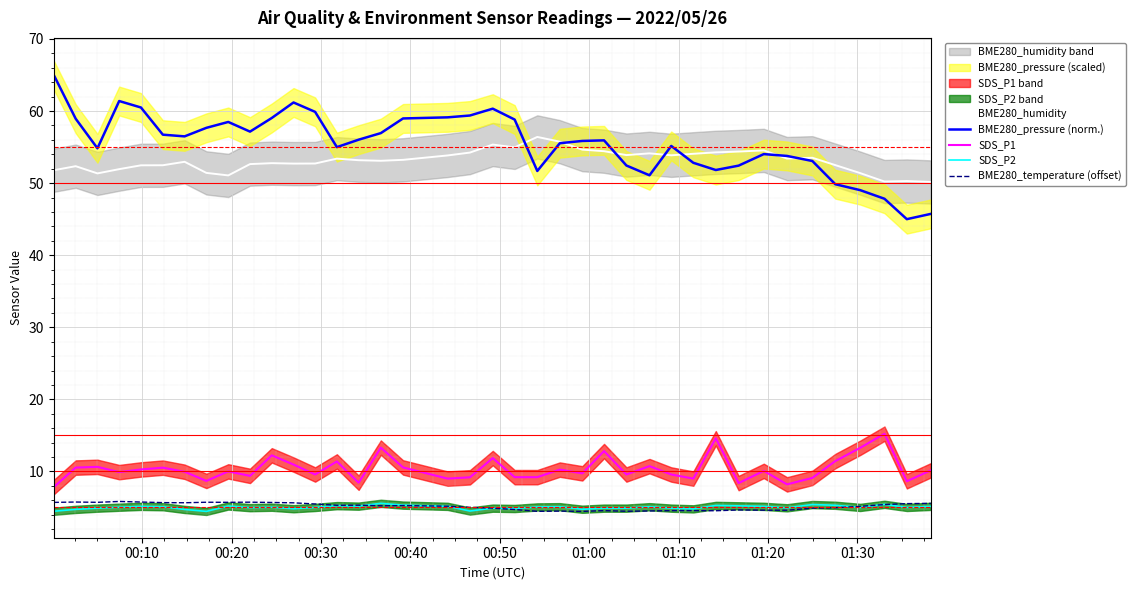

What is the maximum value for BME280_humidity?

56.4